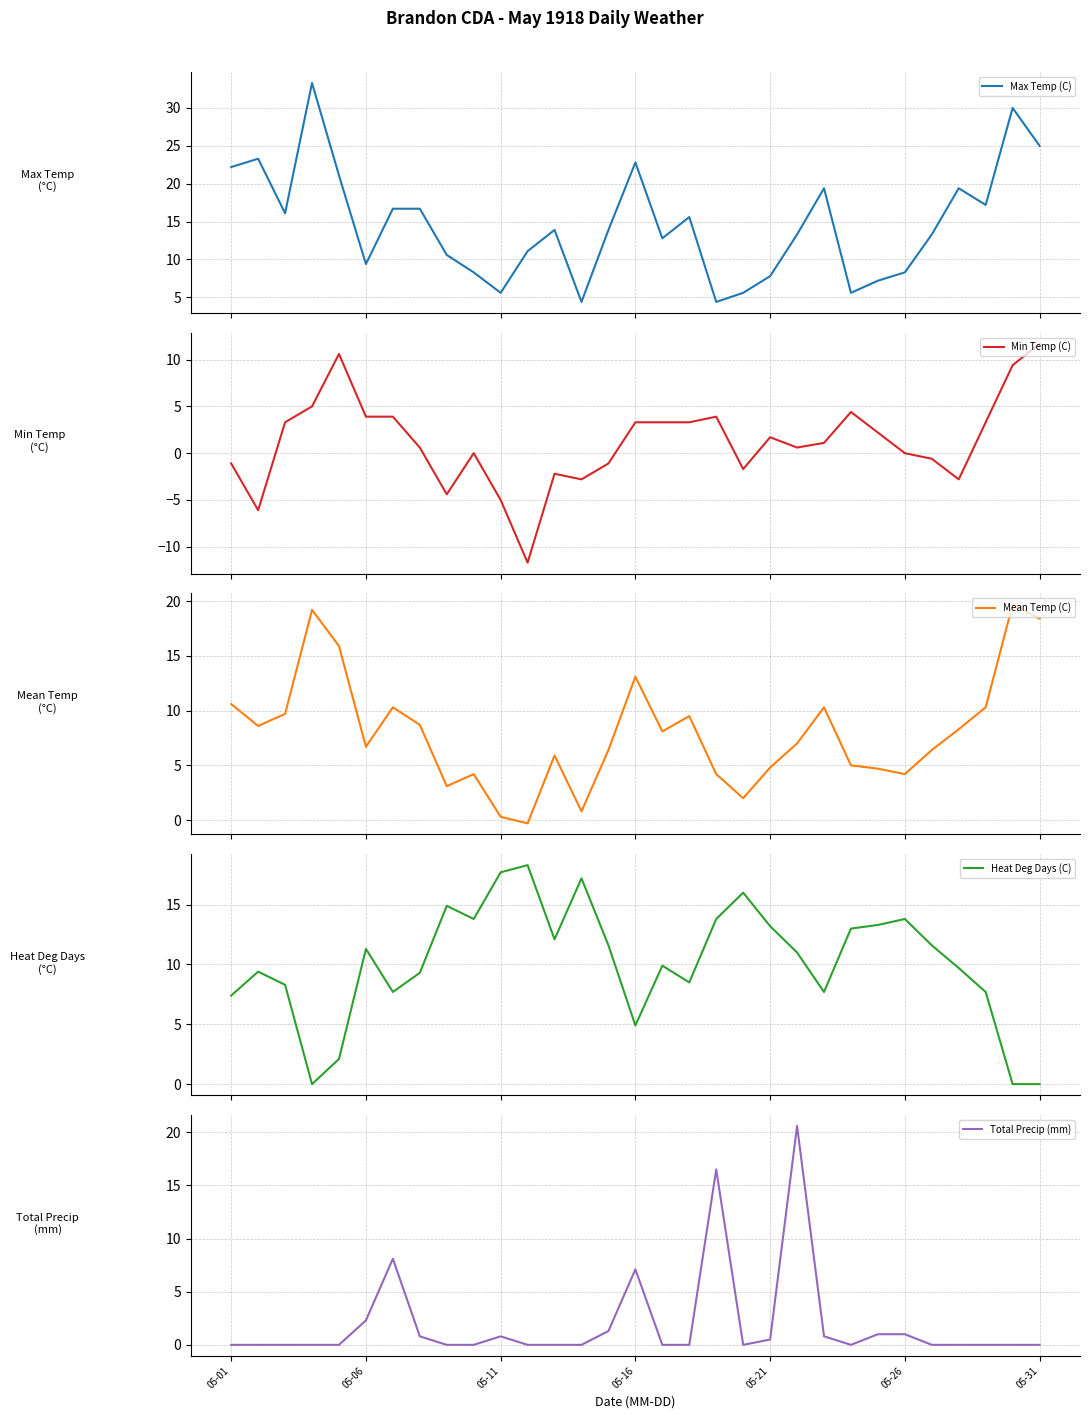

How many interior local peaks does the Heat Deg Days (C) series have?

8